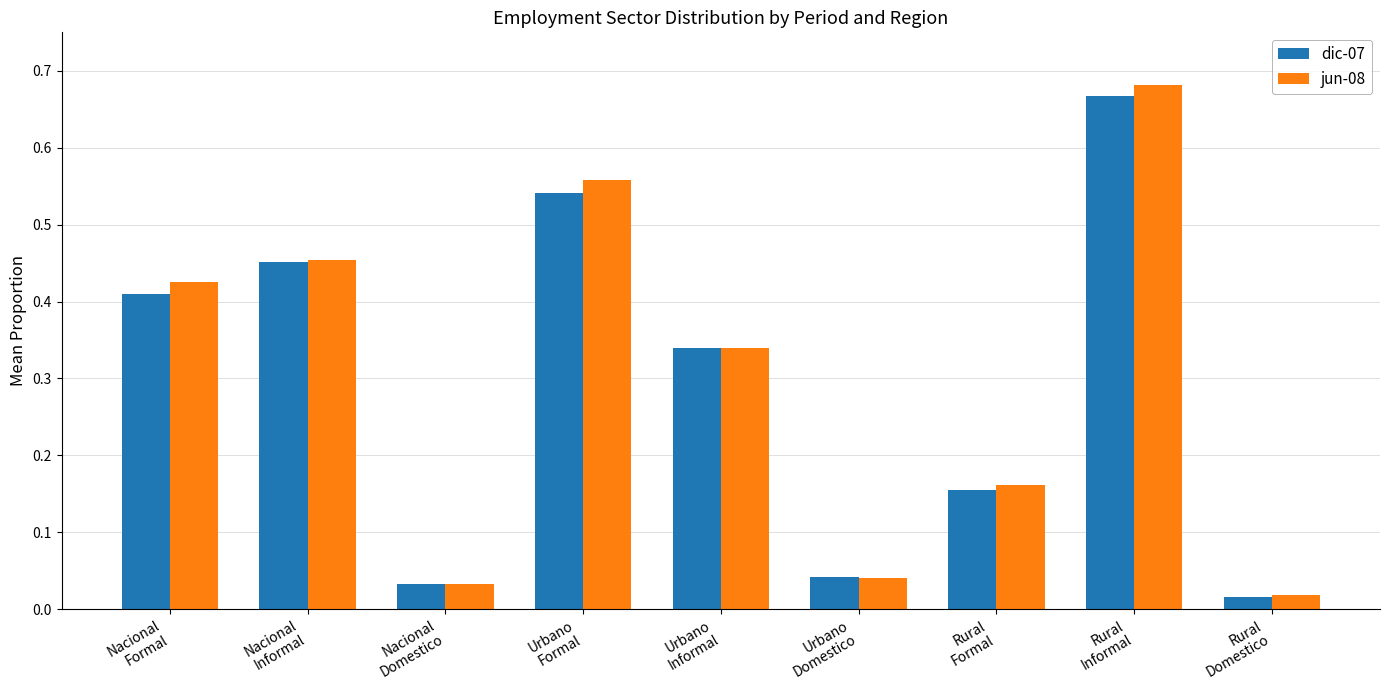

Which series has the widest spread of values?

jun-08